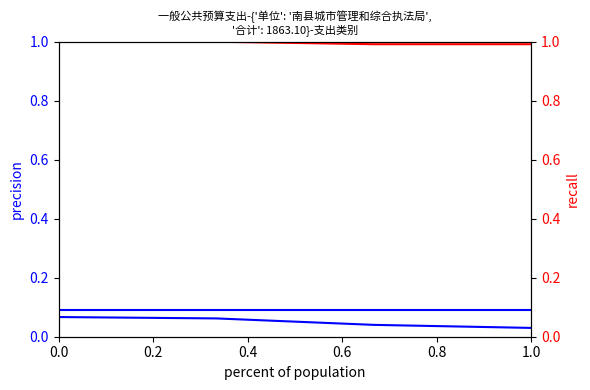

True or false: 城乡社区支出 and 社会保障和就业支出 intersect in this chart.

False